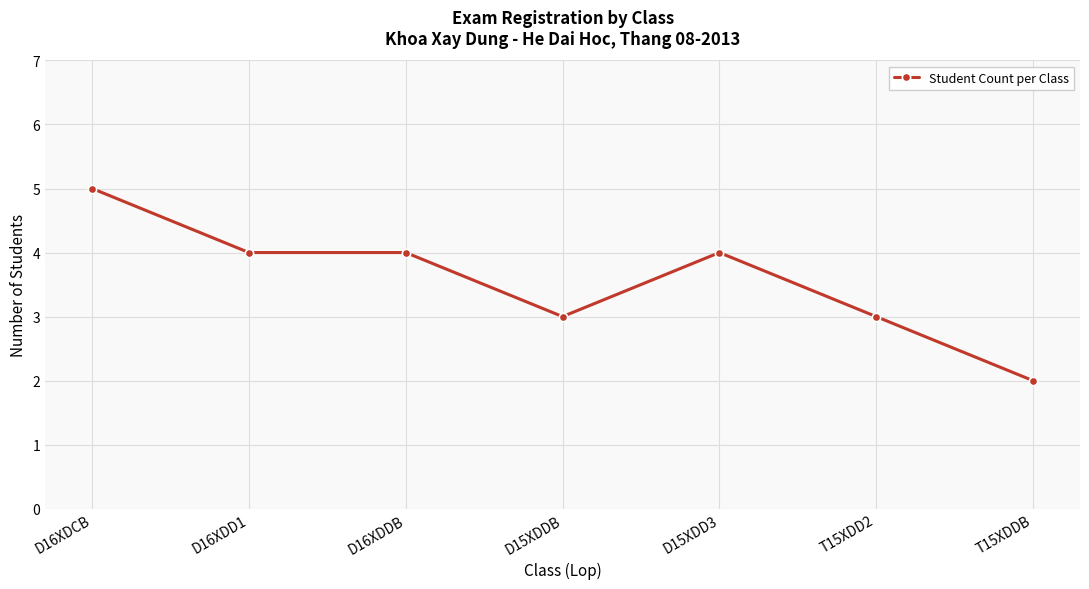

At which category does the chart reach its minimum across all series?

T15XDDB